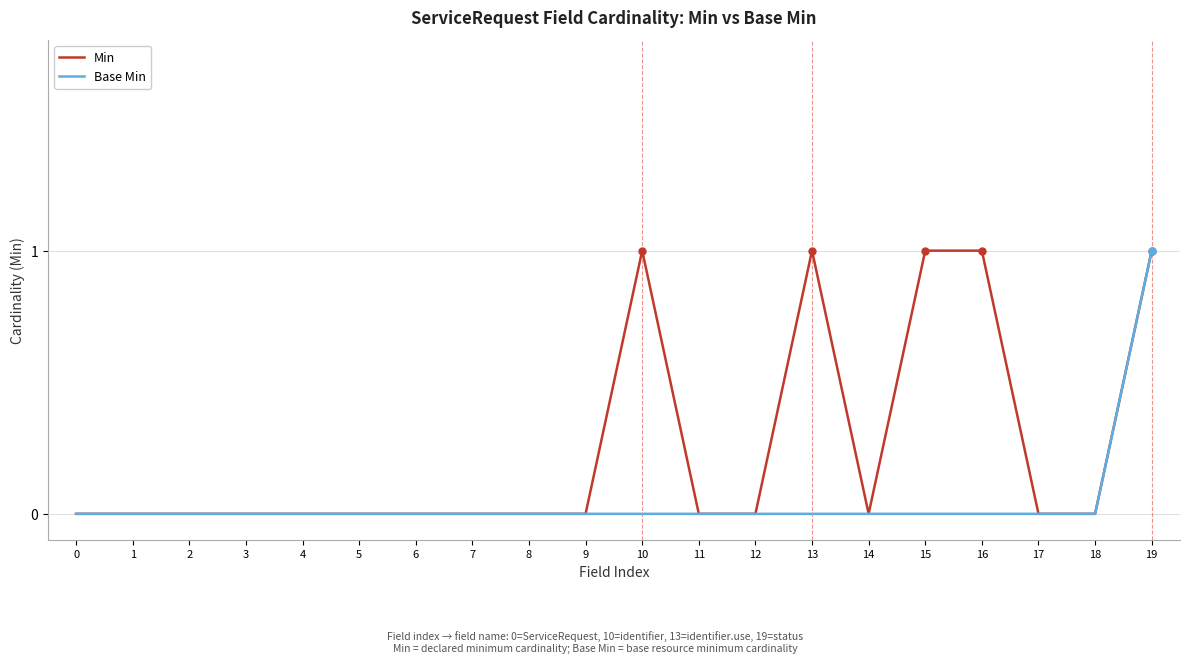

List the series in order of their overall mean, lowest first.

Base Min, Min